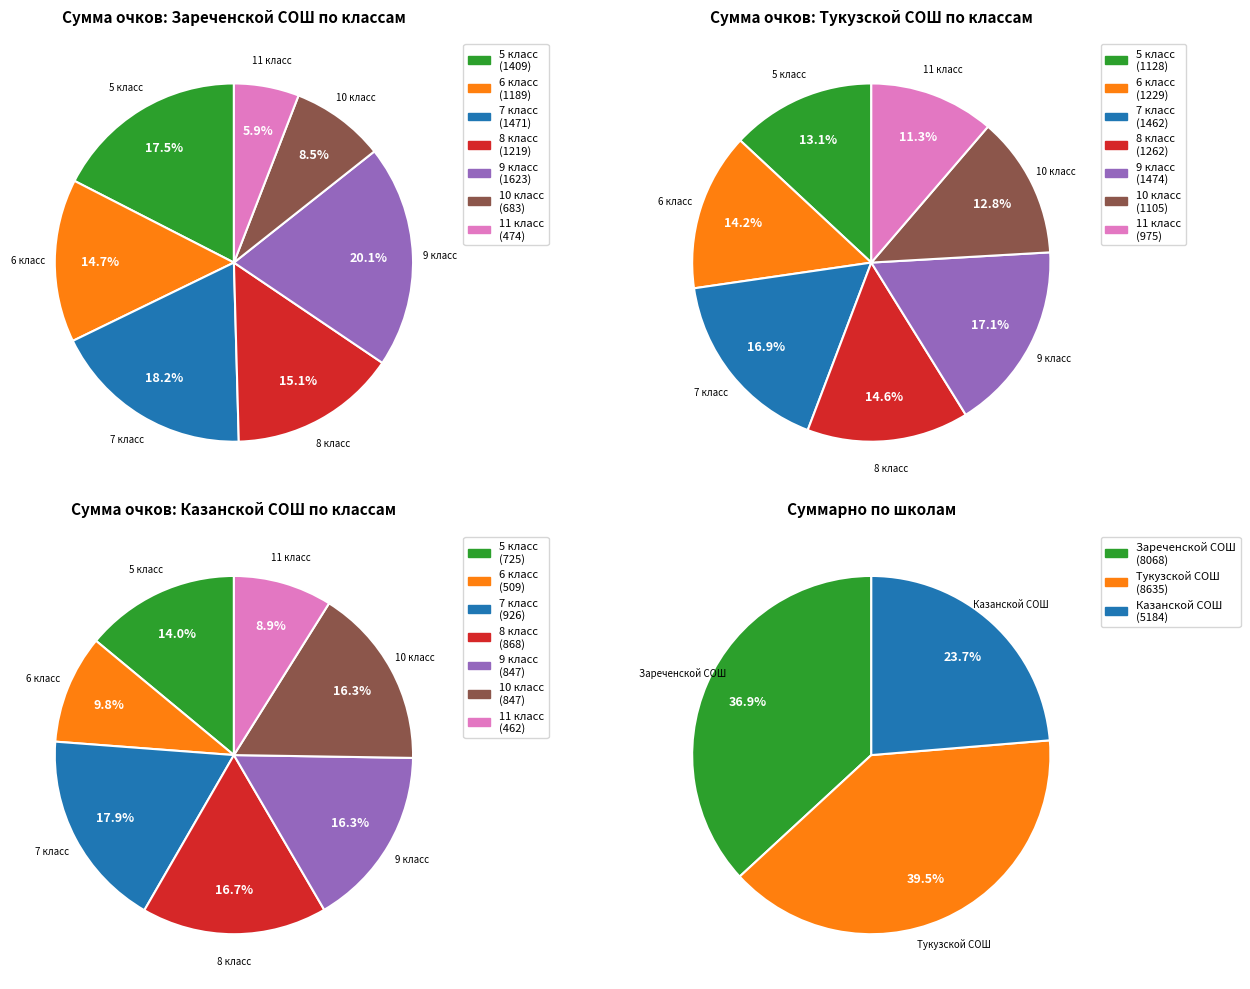

Count the number of slices in the pie.

7